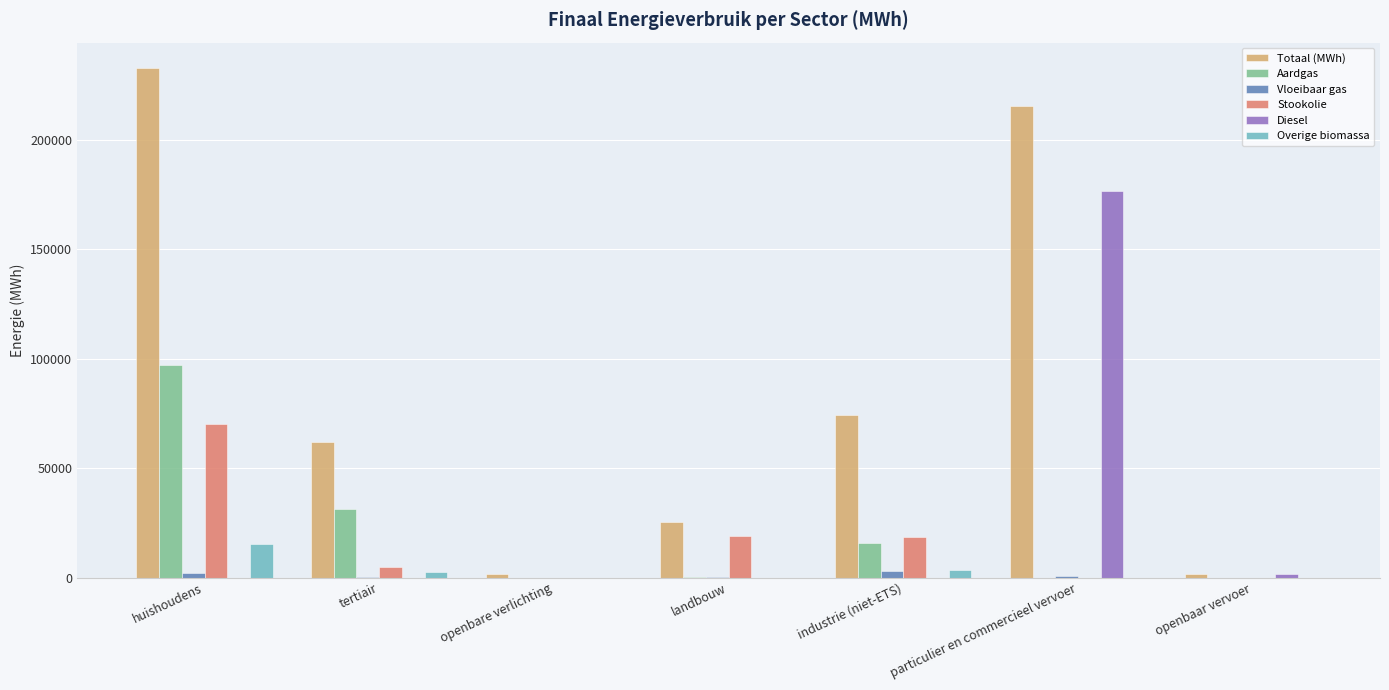

Which category has the highest value in the Diesel series?

particulier en commercieel vervoer